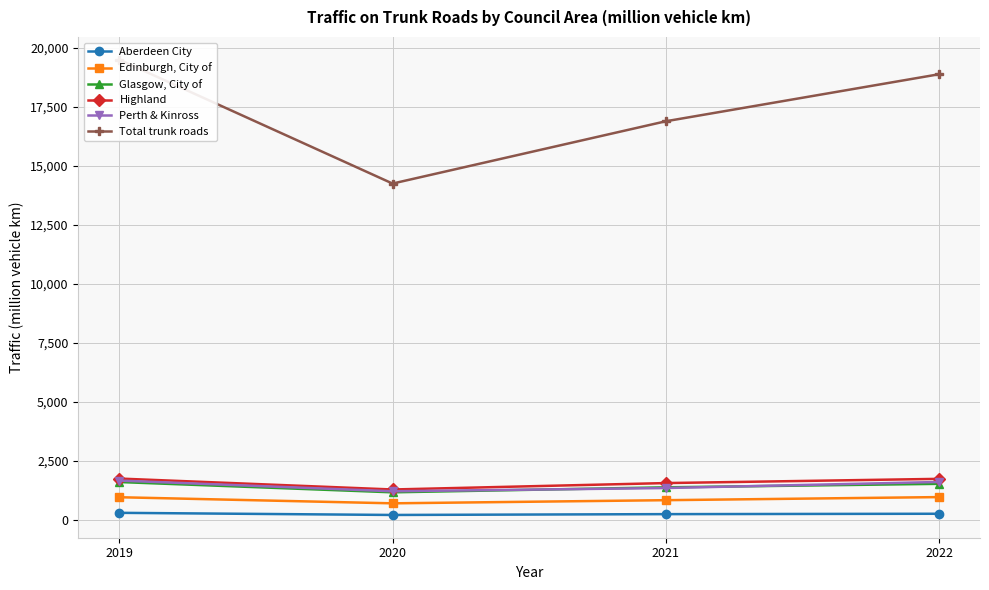

What are all the series names shown in the legend?

Aberdeen City, Edinburgh, City of, Glasgow, City of, Highland, Perth & Kinross, Total trunk roads